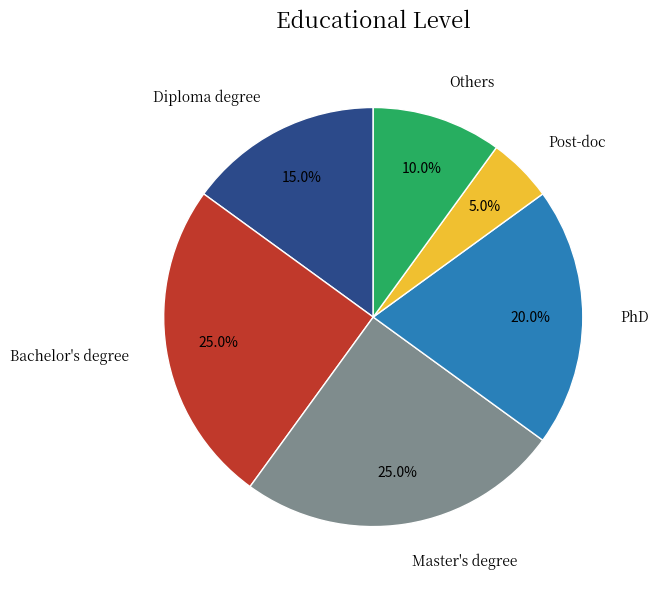

Which has a higher value, Post-doc or PhD?

PhD